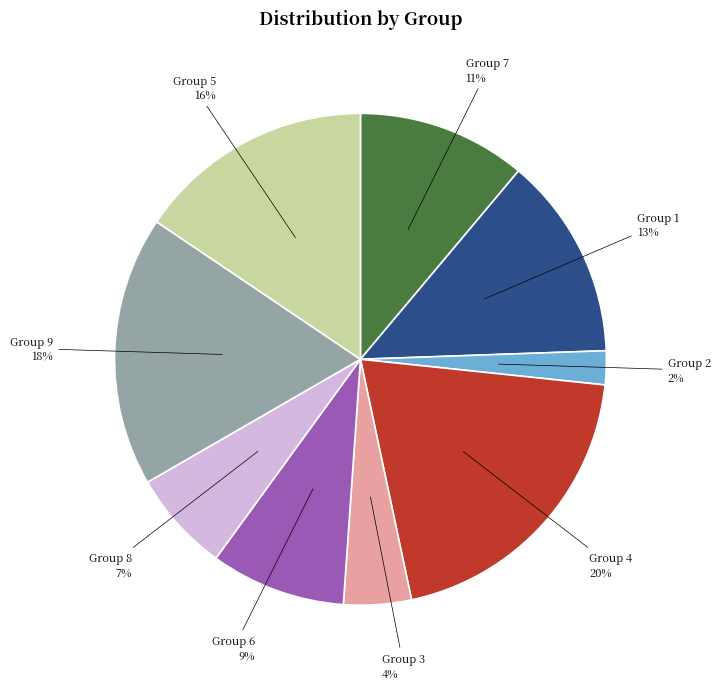

How many slices are in this pie chart?

9